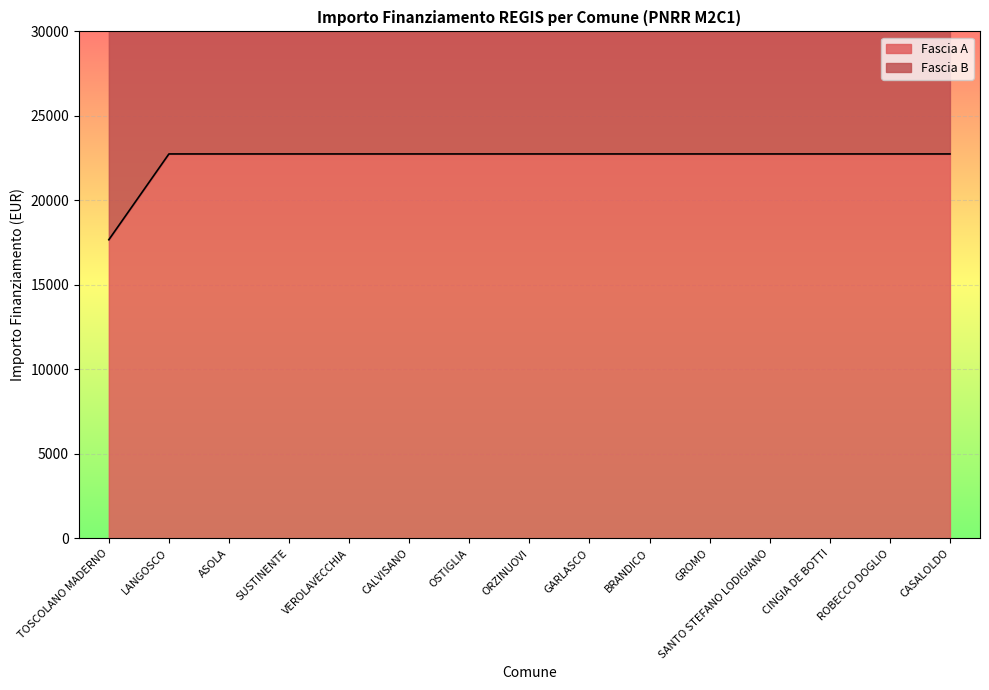

Reading right to left, what are all the values shown in this chart?

Fascia A line: 22750.0	22750.0	22750.0	22750.0	22750.0	22750.0	22750.0	22750.0	22750.0	22750.0	22750.0	22750.0	22750.0	22750.0	17674.8
Fascia B line: 45500.0	45500.0	45500.0	45500.0	45500.0	45500.0	45500.0	45500.0	45500.0	45500.0	45500.0	45500.0	45500.0	45500.0	40424.8